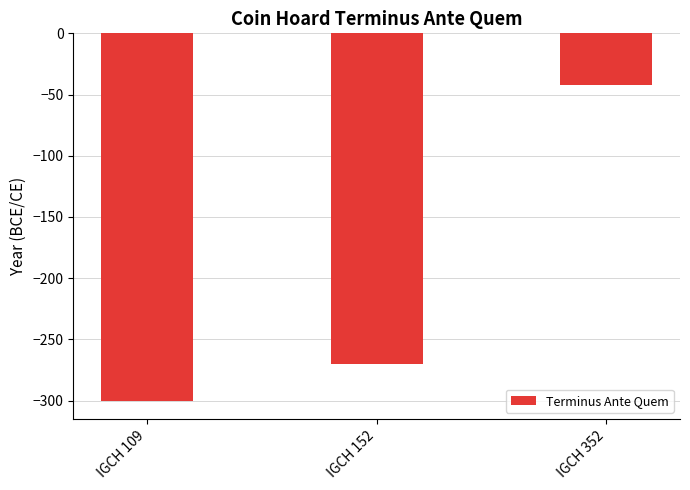

Count the number of data series in this chart.

1